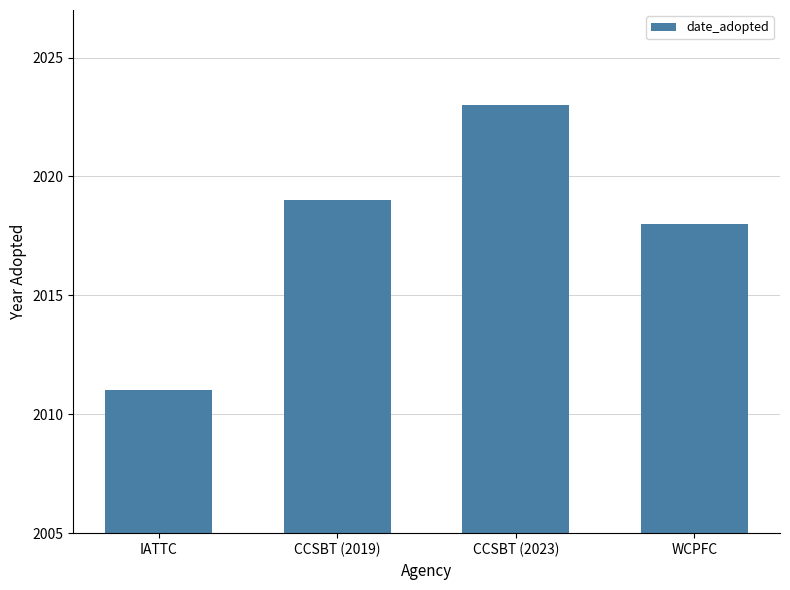

The chart shows a value of 2019 at CCSBT (2019). True or false?

True